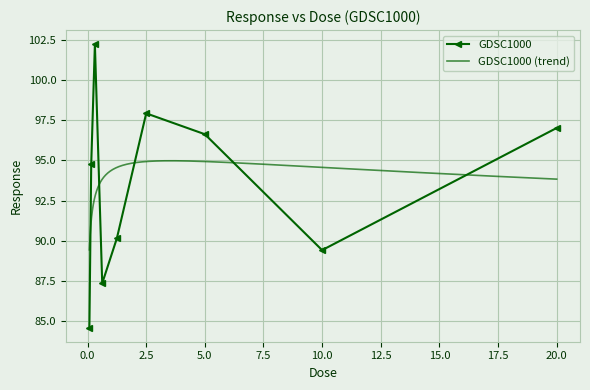

List the labels in order of value, smallest first.

0.078125, 0.625, 10.0, 1.25, 0.15625, 5.0, 20.0, 2.5, 0.3125